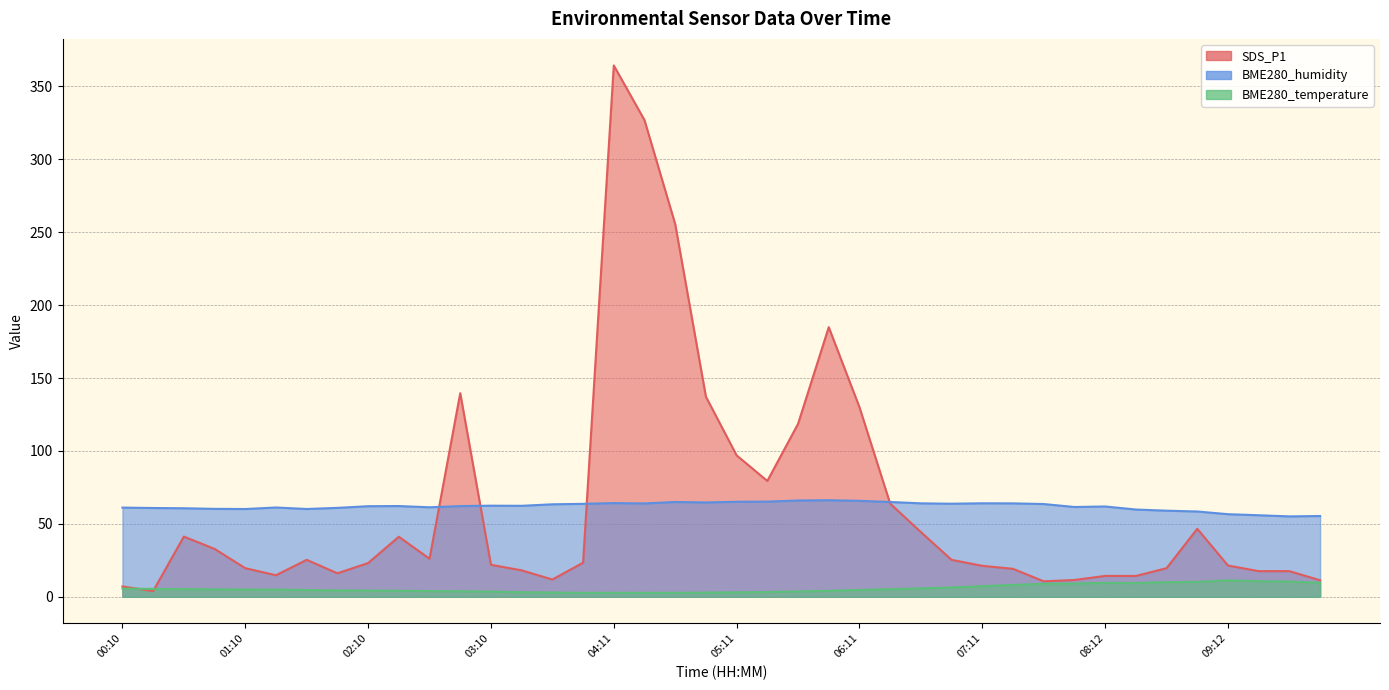

Which series changed the most between 04:41 and 09:12?

SDS_P1